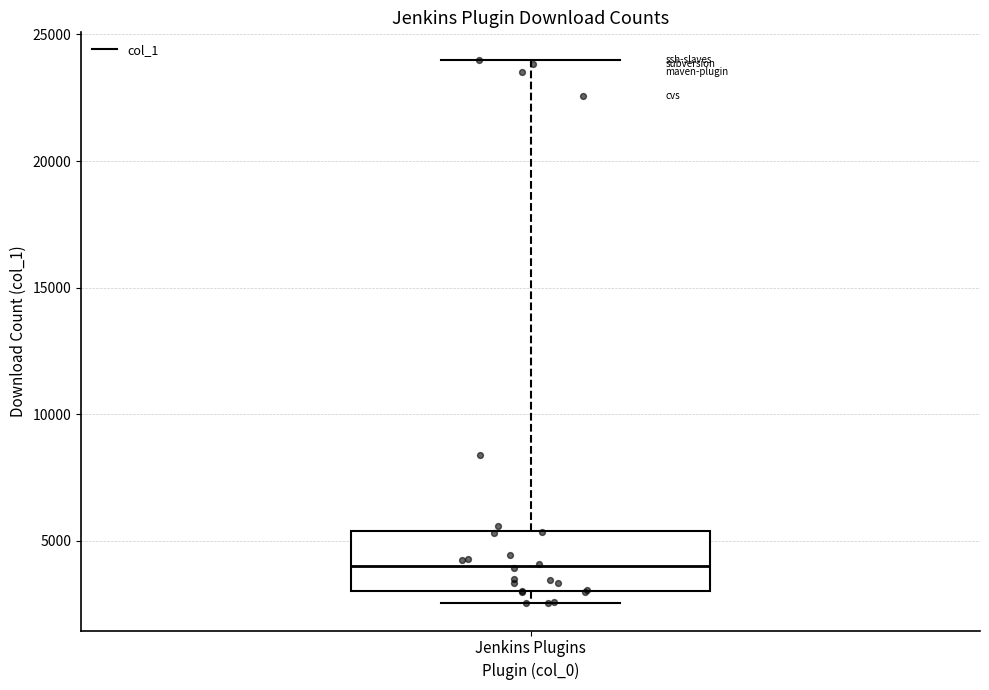

Transcribe this box plot: give where the median line is, the range the box spans, and where the two whiskers end, as read against the y-axis. The values are not printed on the chart, so give them approximately, as read against the axis.

median 4000, box 3000 to 5500, whiskers 2500 to 24000